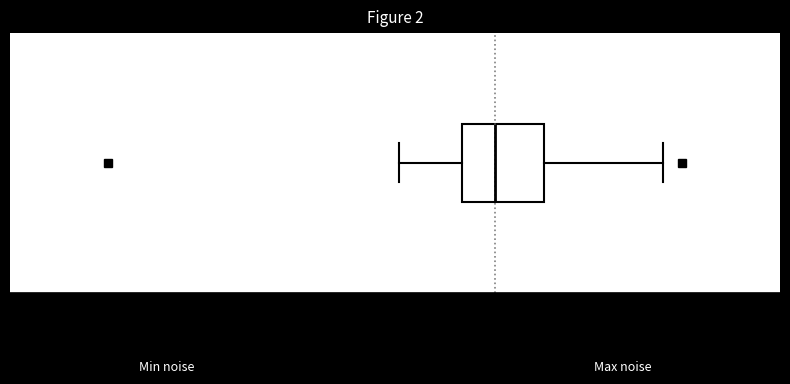

Transcribe this box plot: give where the median line is, the range the box spans, and where the two whiskers end, as read against the x-axis. The values are not printed on the chart, so give them approximately, as read against the axis.

median 1.45, box 1.35 to 1.60, whiskers 1.15 to 1.95